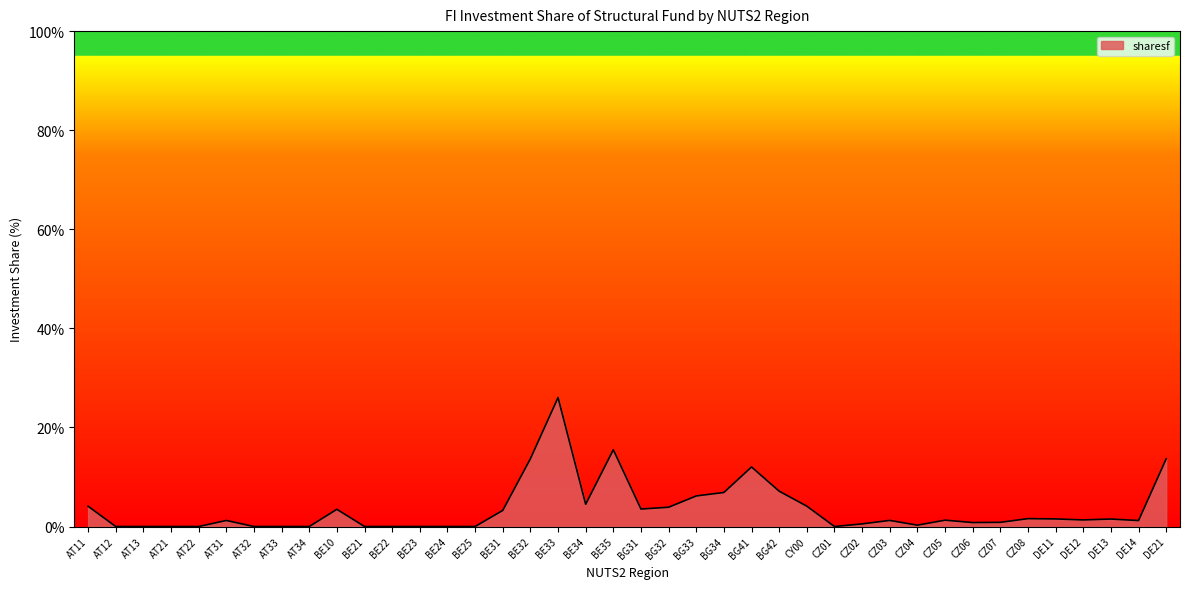

True or false: the data has more than 1 interior local peaks.

True